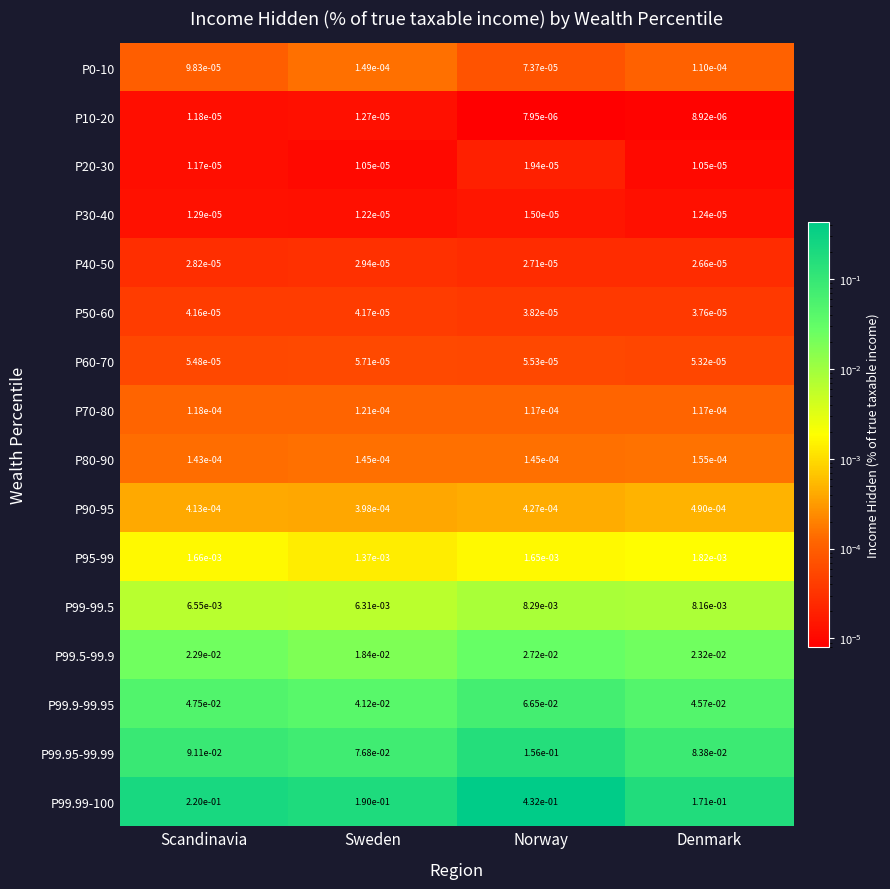

Which label corresponds to the smallest value in the chart?

Norway